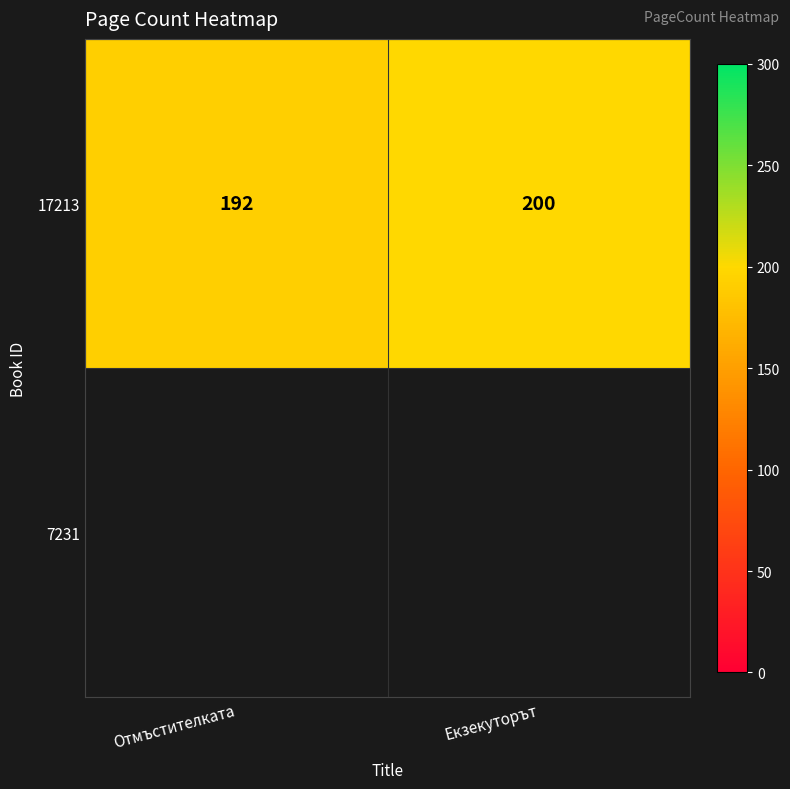

Count the values in the range 192 to 200.

2